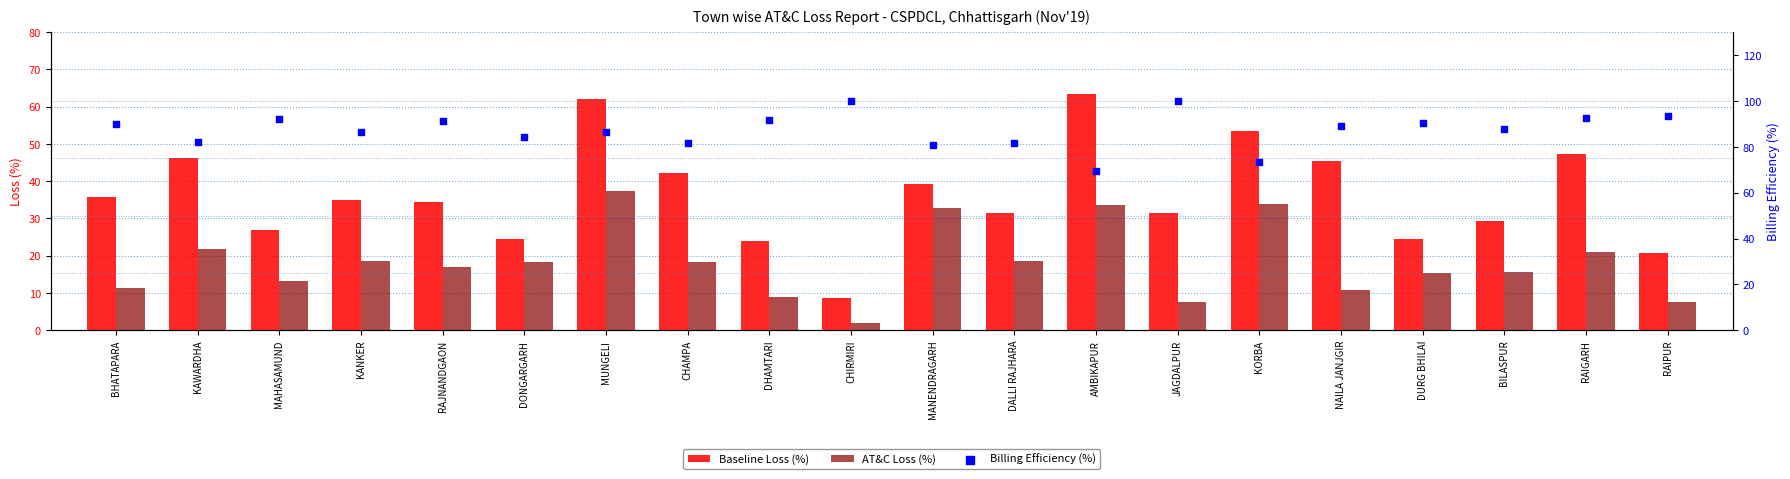

Which series has the largest total across all categories?

Billing Efficiency (%)